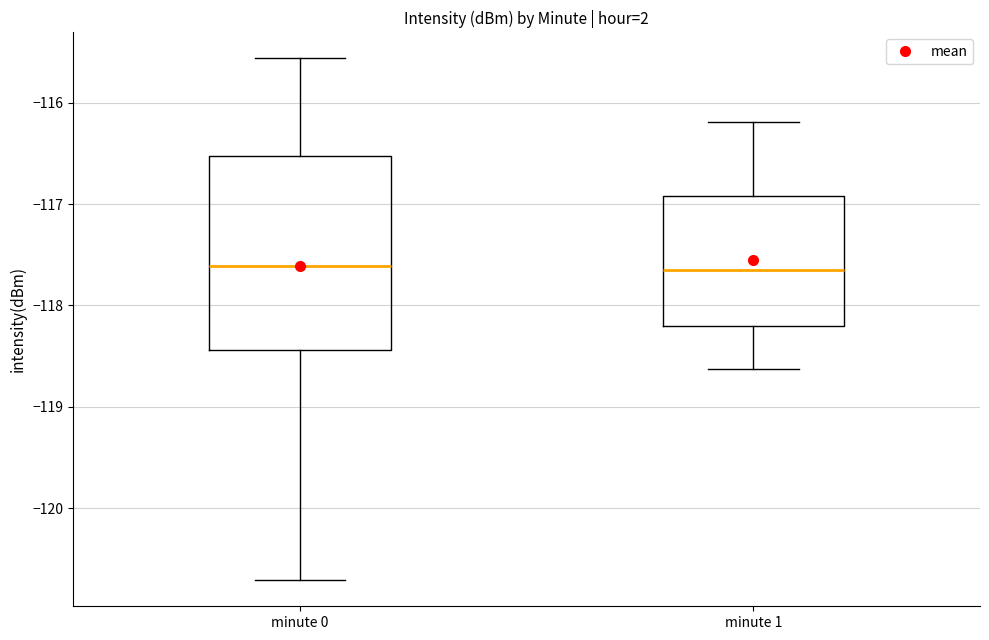

Reading left to right, read every box against the y-axis: the position of its median line, the range the box covers, and the ends of its whiskers. The values are not printed on the chart, so give them approximately, as read against the axis.

minute 0: median -117.6, box -118.4 to -116.5, whiskers -120.7 to -115.6
minute 1: median -117.6, box -118.2 to -116.9, whiskers -118.6 to -116.2